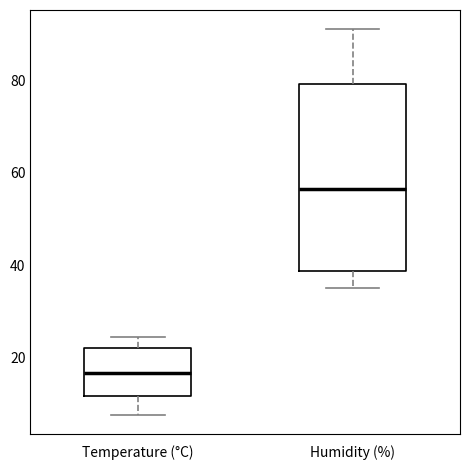

Which box's median line is the lowest?

Temperature (°C)